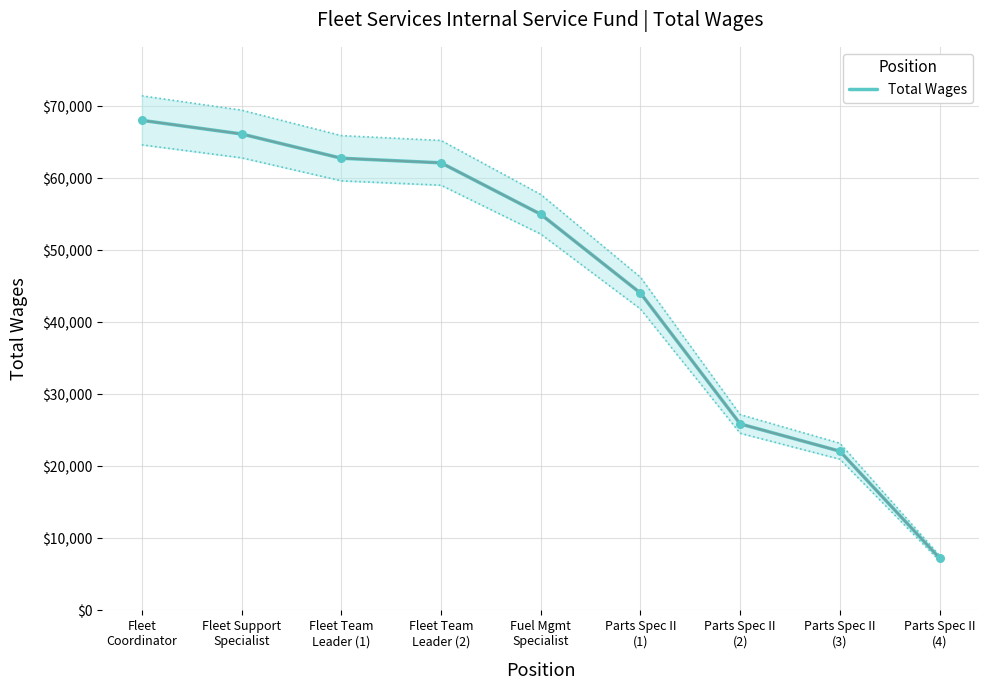

What is the change in value from Fuel Mgmt
Specialist to Parts Spec II
(1)?

-10945